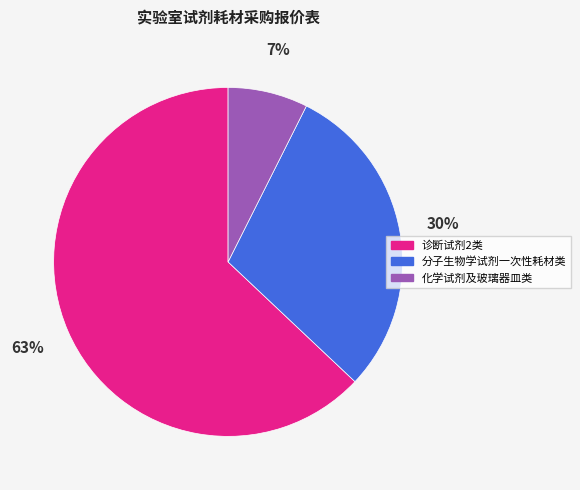

Is the sum of 化学试剂及玻璃器皿类 and 诊断试剂2类 greater than half?

Yes